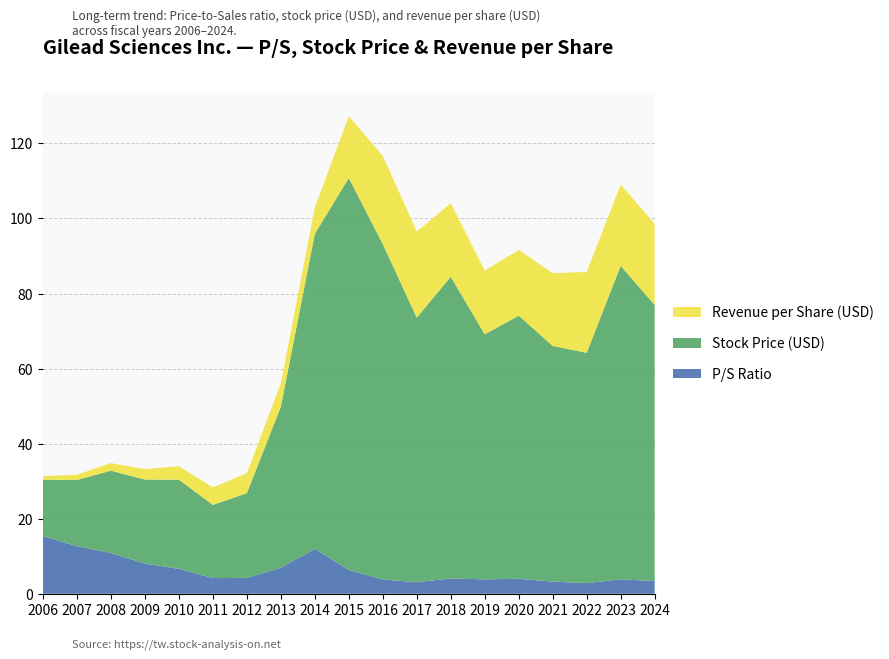

Reading right to left, what are all the values shown in this chart?

P/S Ratio: 3.4	3.9	2.9	3.2	4.0	3.8	4.1	3.1	3.8	6.4	11.9	7.0	4.2	4.2	6.6	8.0	10.9	12.7	15.4
Stock Price (USD): 73.5	83.5	61.4	62.8	70.1	65.3	80.4	70.5	89.4	104.4	84.0	42.9	22.6	19.5	23.8	22.4	21.9	17.6	15.0
Revenue per Share (USD): 21.6	21.6	21.5	19.4	17.5	17.0	19.6	22.9	23.5	16.4	7.0	6.2	5.3	4.7	3.6	2.8	2.0	1.4	1.0